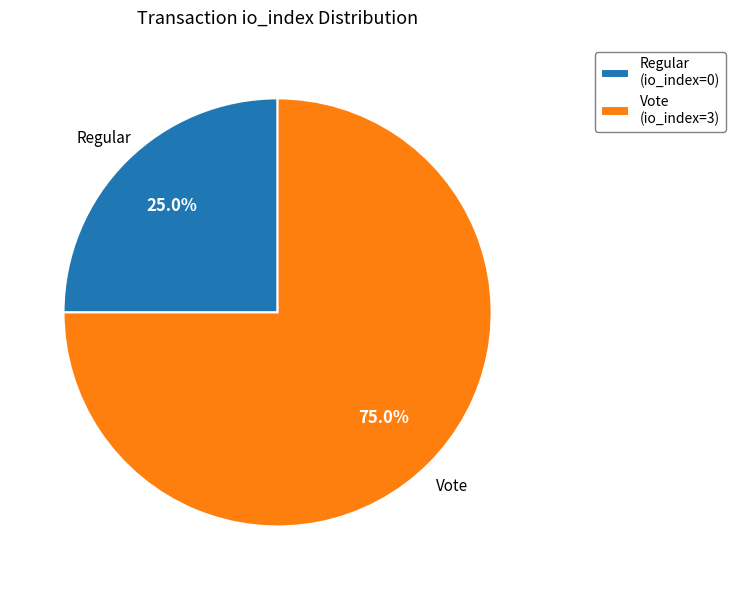

What is the smallest slice in the pie chart?

Regular (io_index=0)